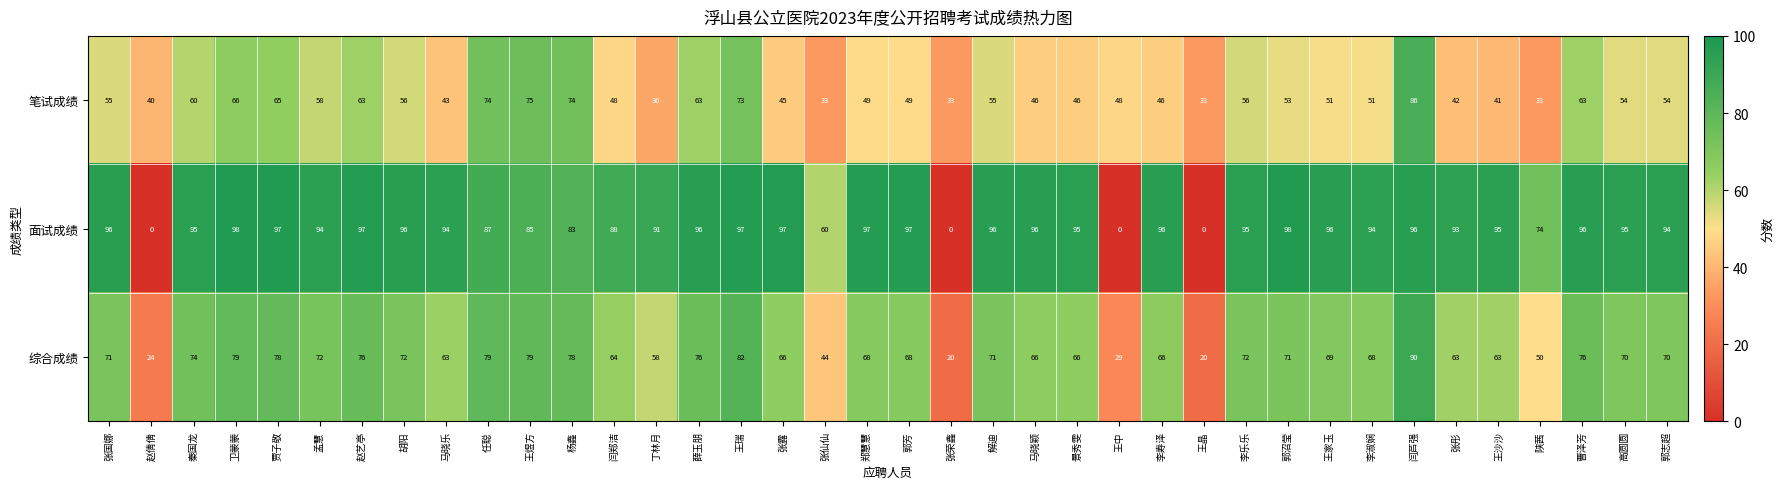

Which series changed the most between 胡阳 and 王晶?

面试成绩